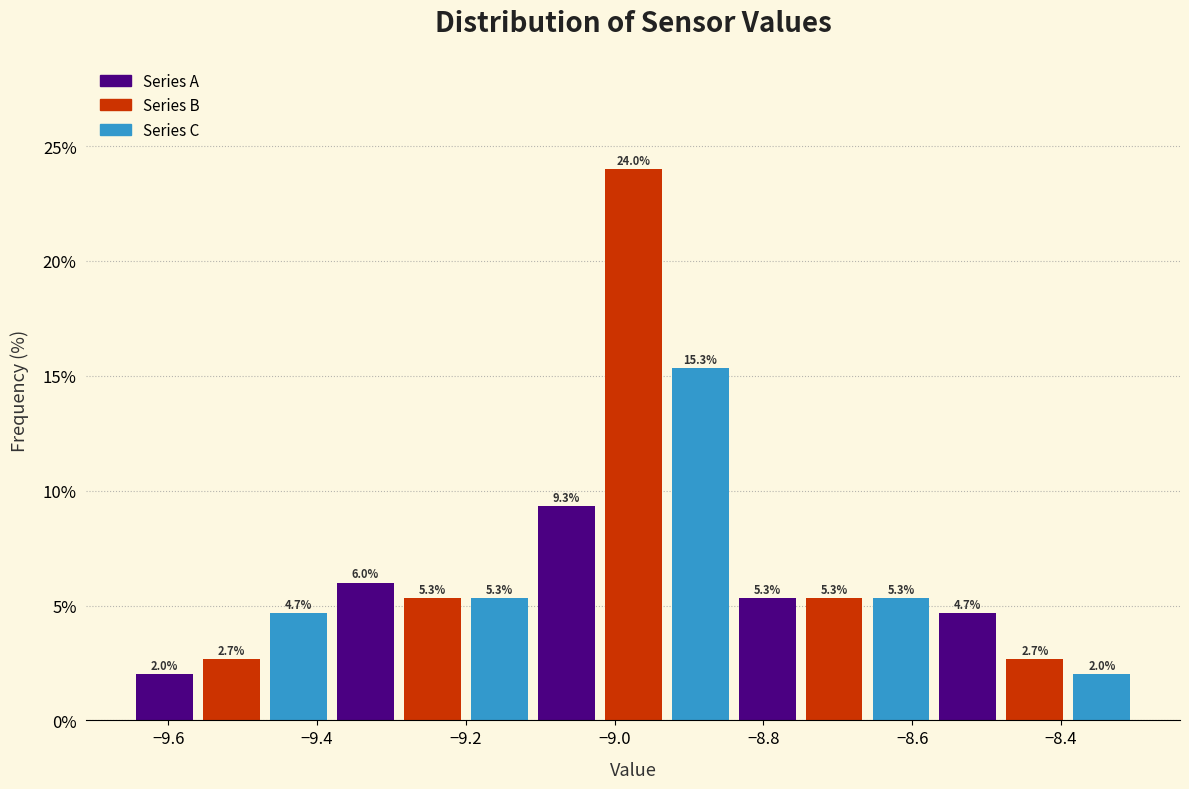

Reading left to right, list every bar in this chart as the range it spans on the x-axis followed by its height. The bar edges are not printed on the chart, so give them approximately, as read against the axis.

-9.65 to -9.56: 2.0
-9.56 to -9.47: 2.7
-9.47 to -9.38: 4.7
-9.38 to -9.29: 6.0
-9.29 to -9.20: 5.3
-9.20 to -9.11: 5.3
-9.11 to -9.02: 9.3
-9.02 to -8.93: 24.0
-8.93 to -8.84: 15.3
-8.84 to -8.75: 5.3
-8.75 to -8.66: 5.3
-8.66 to -8.57: 5.3
-8.57 to -8.48: 4.7
-8.48 to -8.39: 2.7
-8.39 to -8.30: 2.0